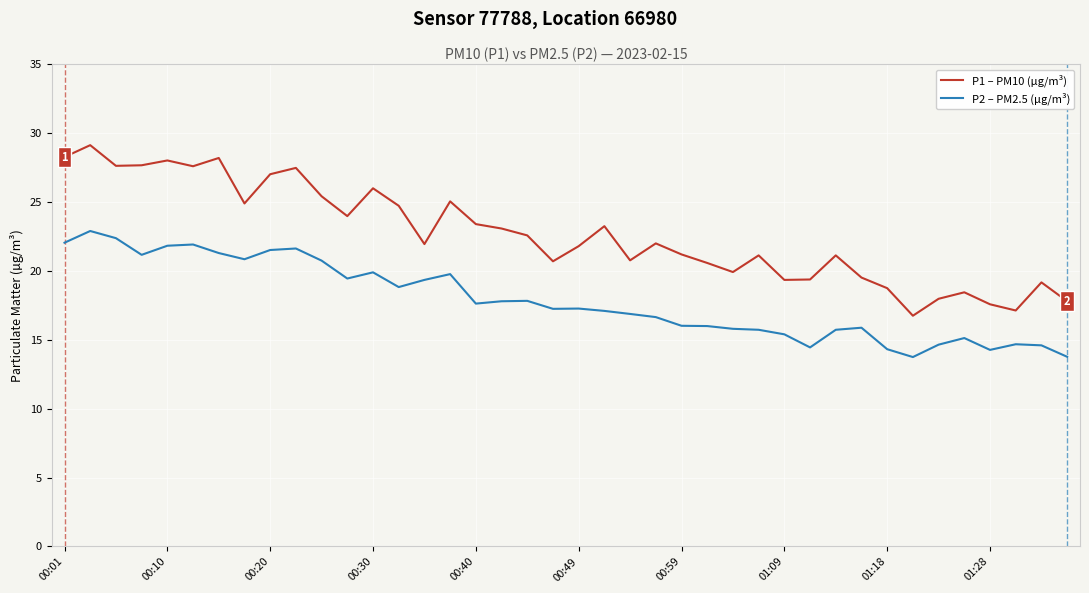

What is the maximum value for P2 – PM2.5 (µg/m³)?

22.9